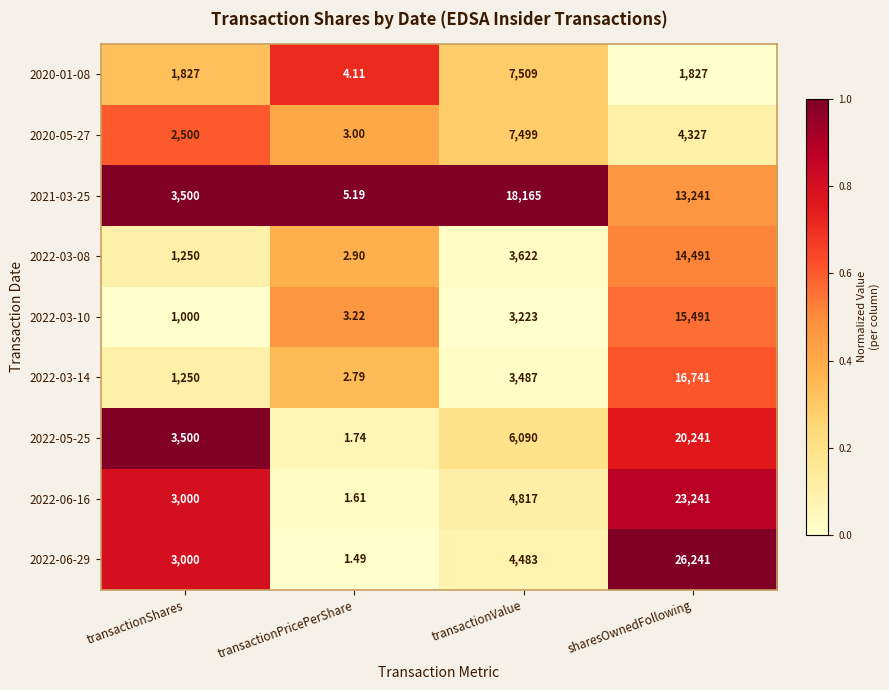

Which label corresponds to the largest value in the chart?

sharesOwnedFollowing